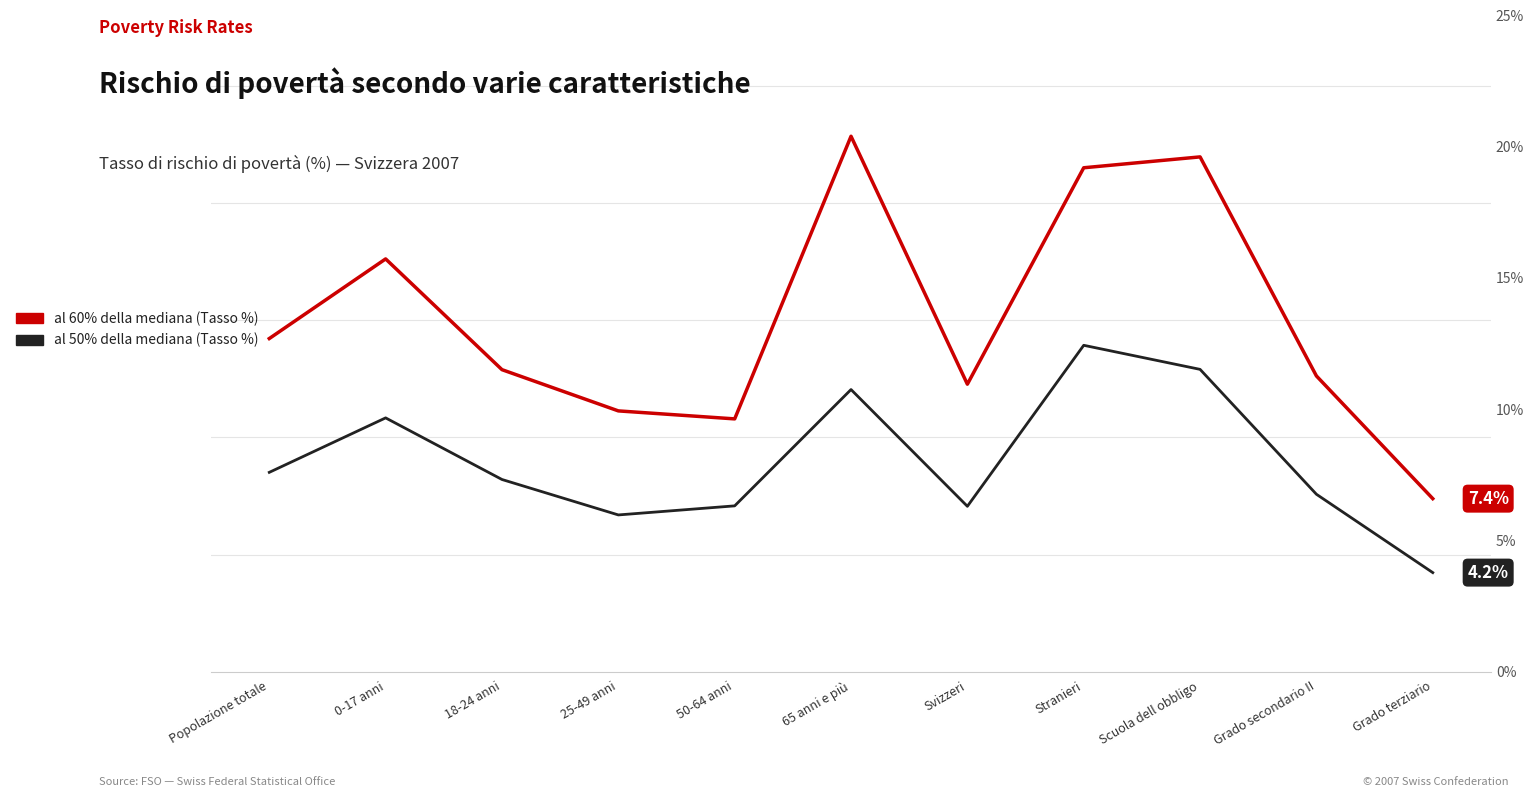

True or false: al 60% della mediana (Tasso %) and al 50% della mediana (Tasso %) intersect in this chart.

False